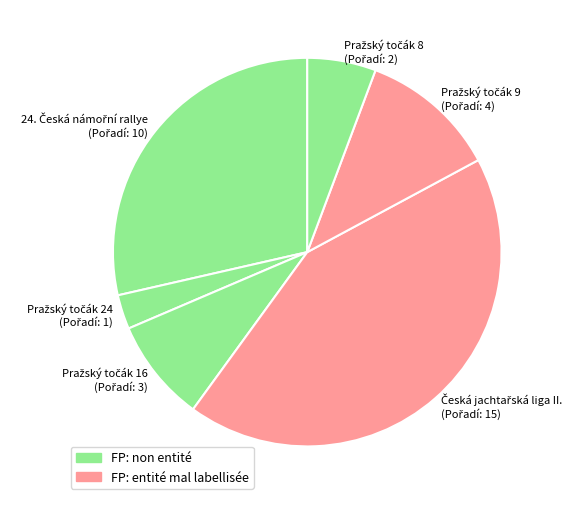

Does any single category account for the majority?

No